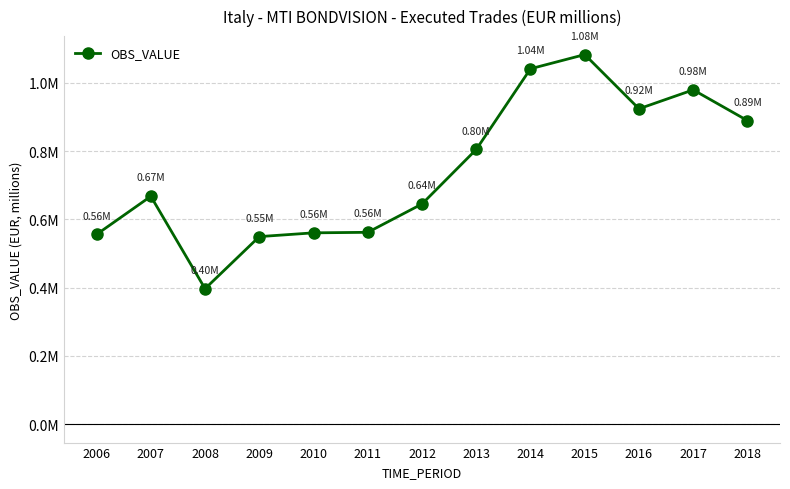

Does the chart have visible grid lines?

Yes